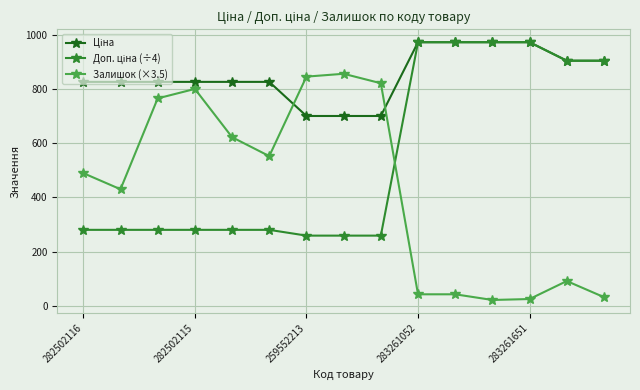

What is the greatest value displayed?

974.2